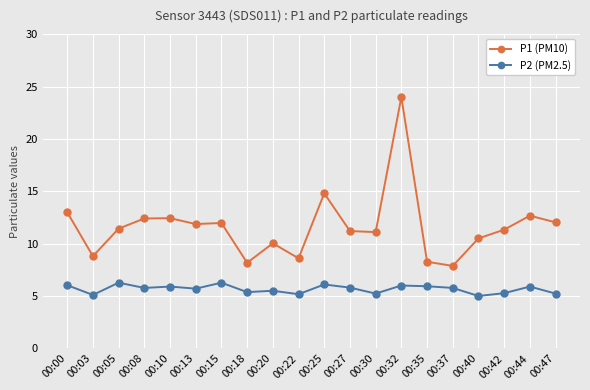

What is the total value across all series at 00:44?

18.6